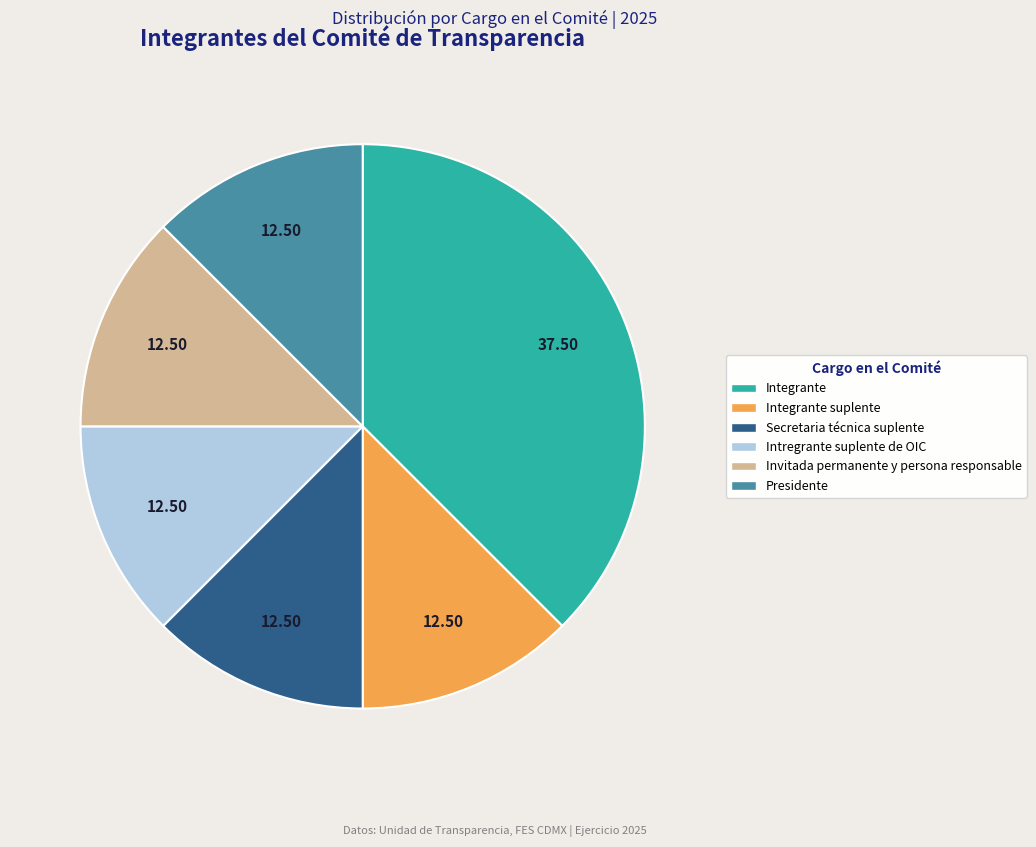

Combined, do Integrante suplente and Invitada permanente y persona responsable account for over 50%?

No